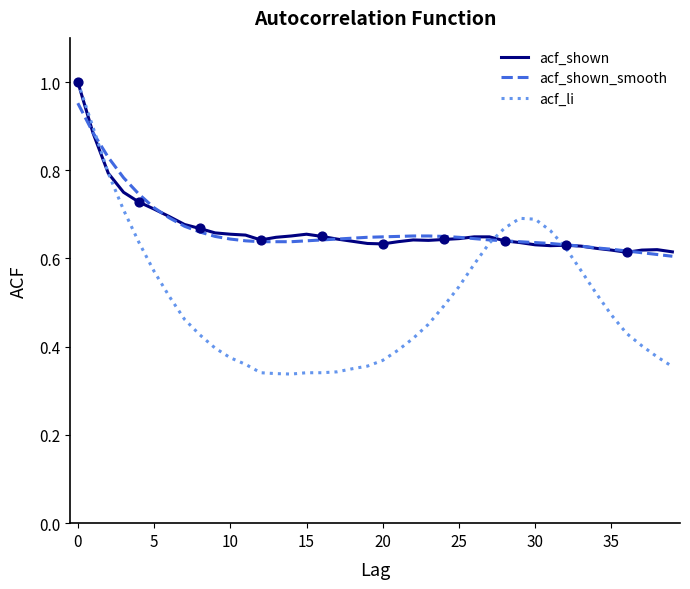

Which series has the widest spread of values?

acf_li